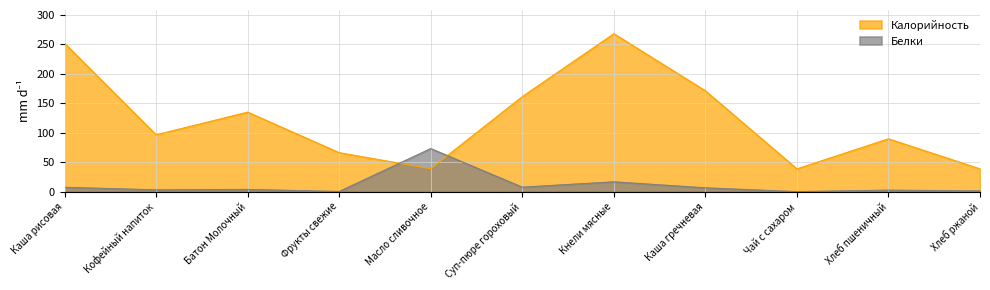

Rank the series by their average value, from highest to lowest.

Калорийность, Белки